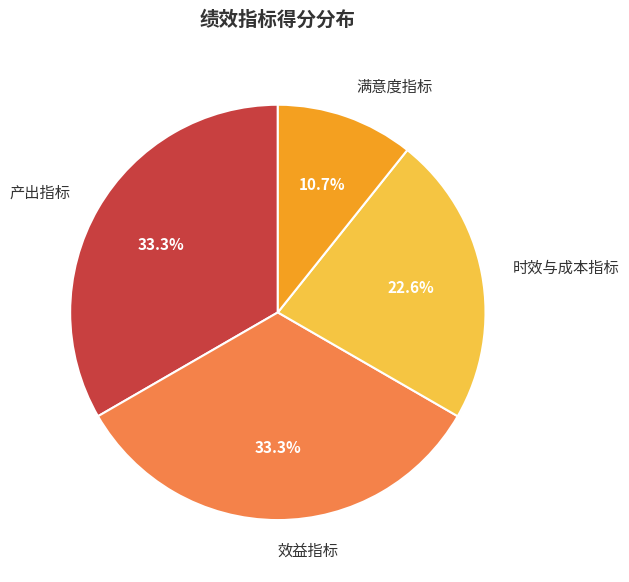

Which slice is the smallest?

满意度指标